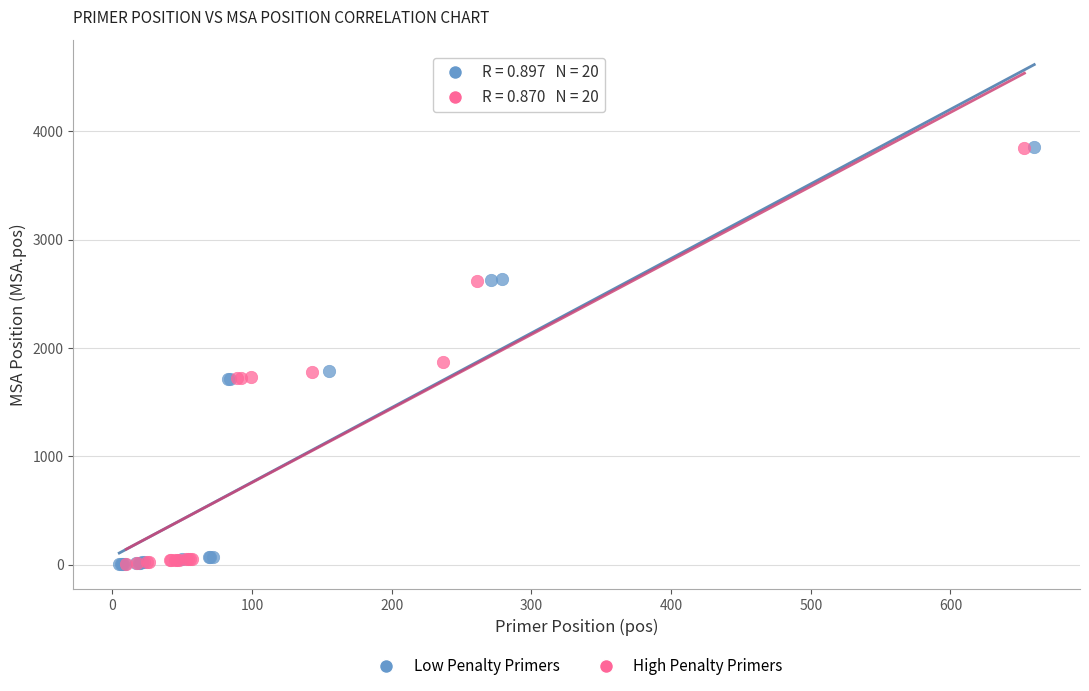

Which series has the widest spread of Y values?

Low Penalty Primers